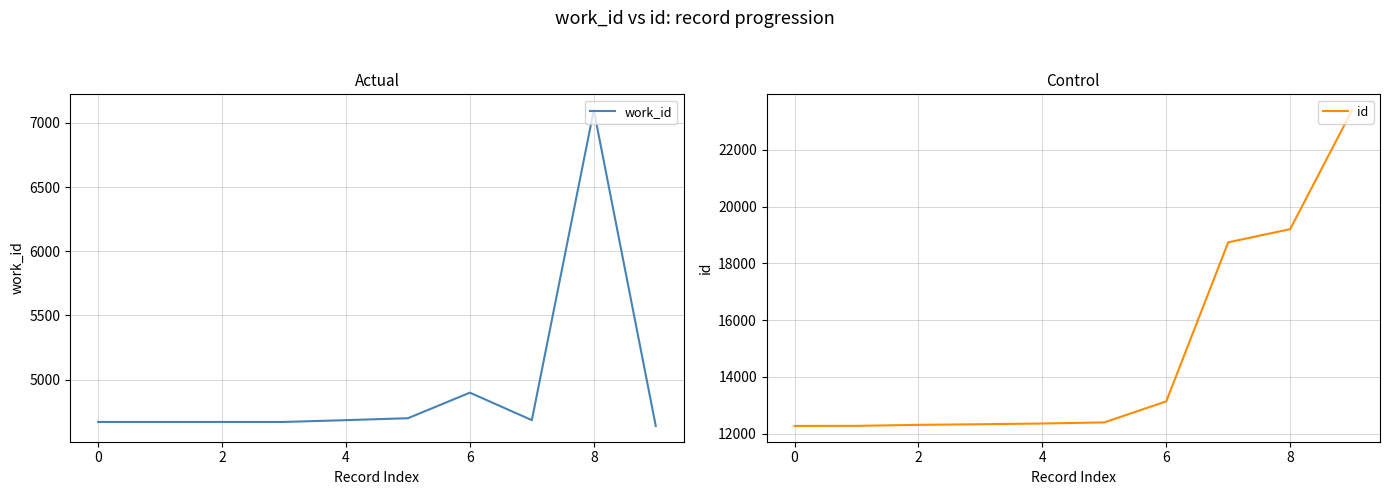

True or false: work_id has a value of 6131 at 0.

False